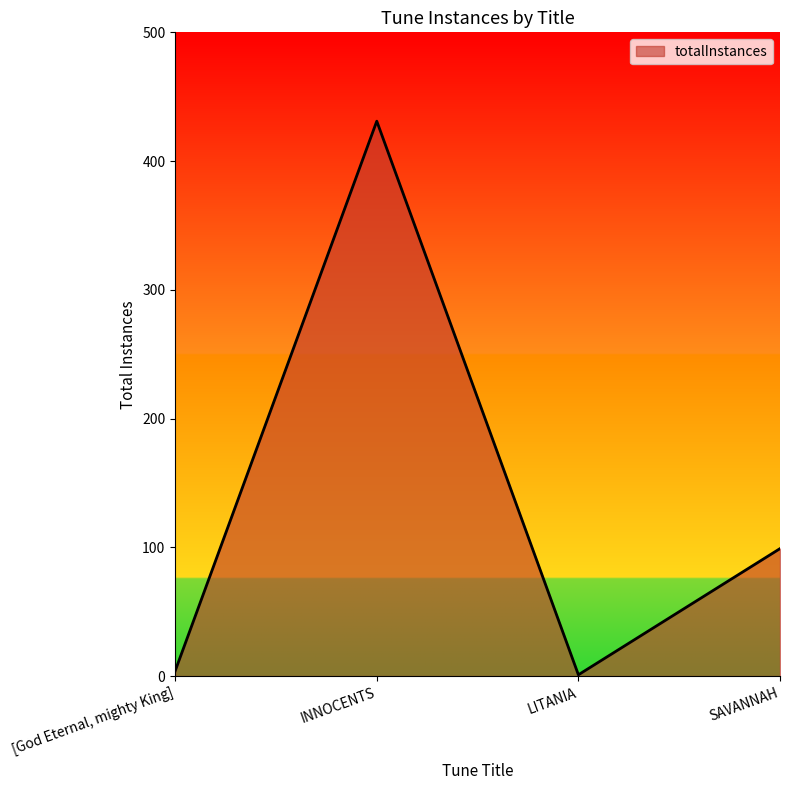

Reading left to right, extract all data points from this chart.

[God Eternal, mighty King]=4	INNOCENTS=431	LITANIA=1	SAVANNAH=99